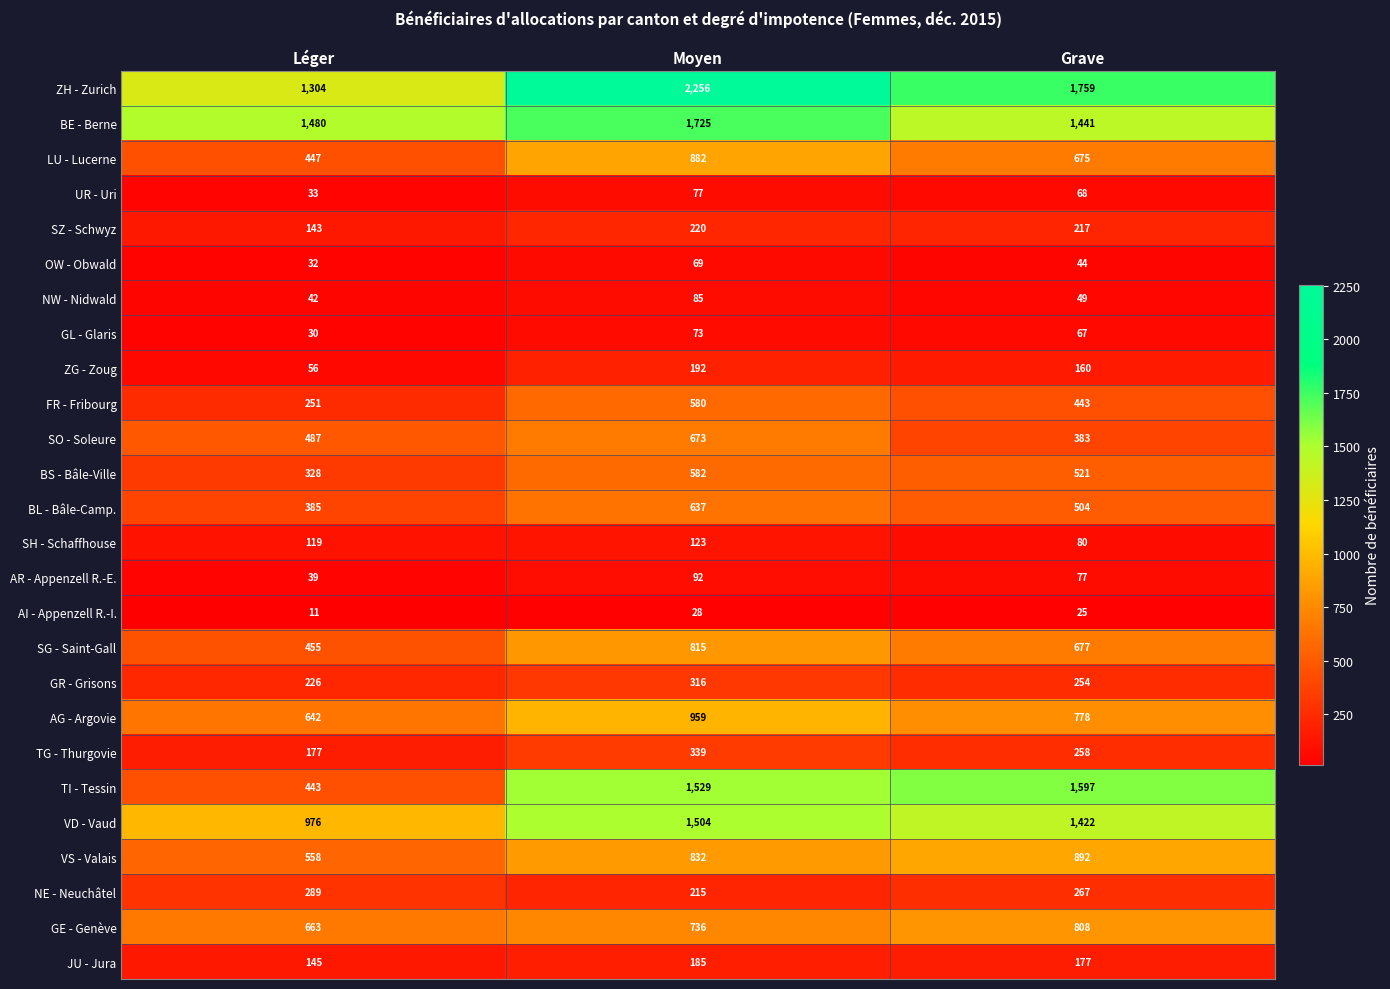

At which label does ZH - Zurich reach its minimum?

Léger